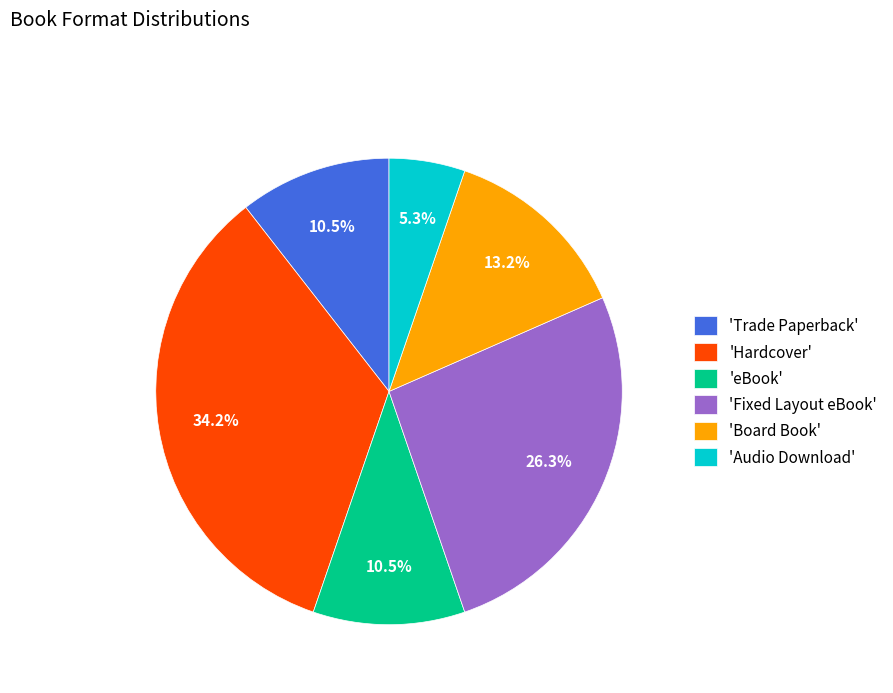

Which has a higher value, 'Hardcover' or 'Trade Paperback'?

'Hardcover'